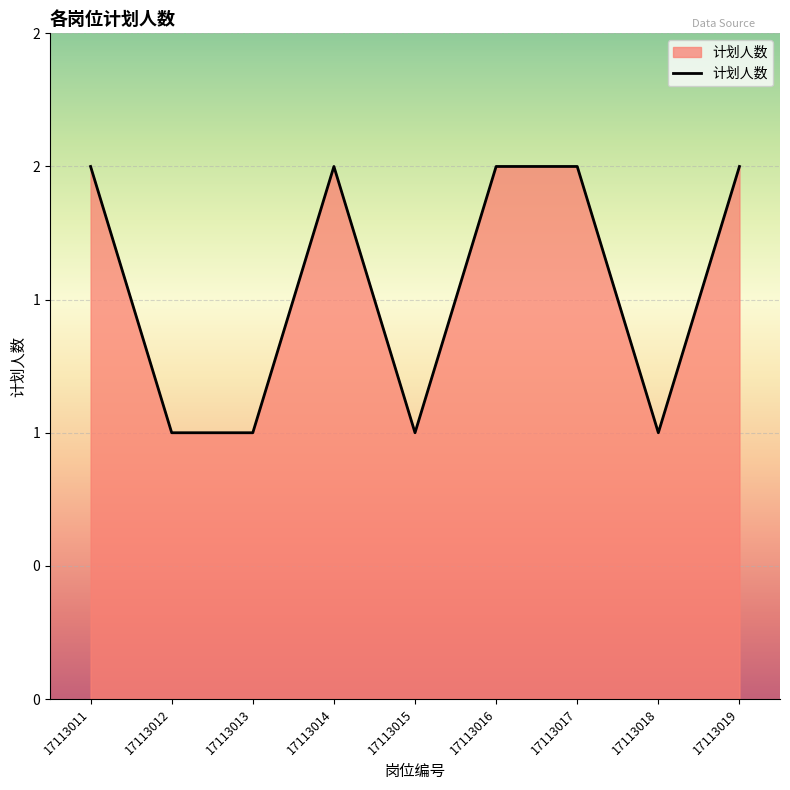

Does the chart have visible grid lines?

Yes